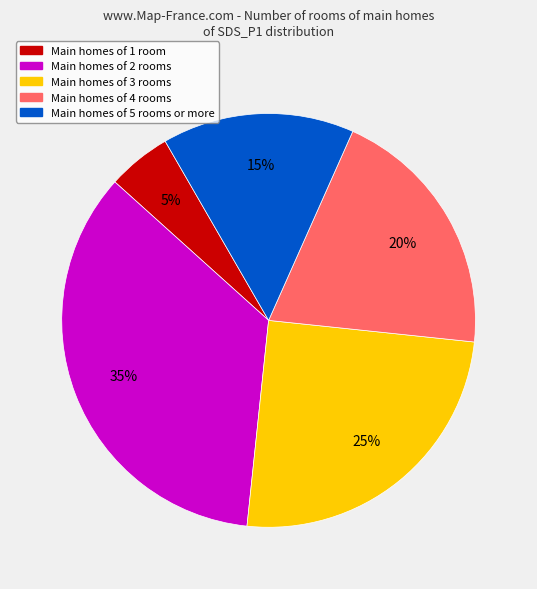

Which has a higher value, Main homes of 4 rooms or Main homes of 1 room?

Main homes of 4 rooms